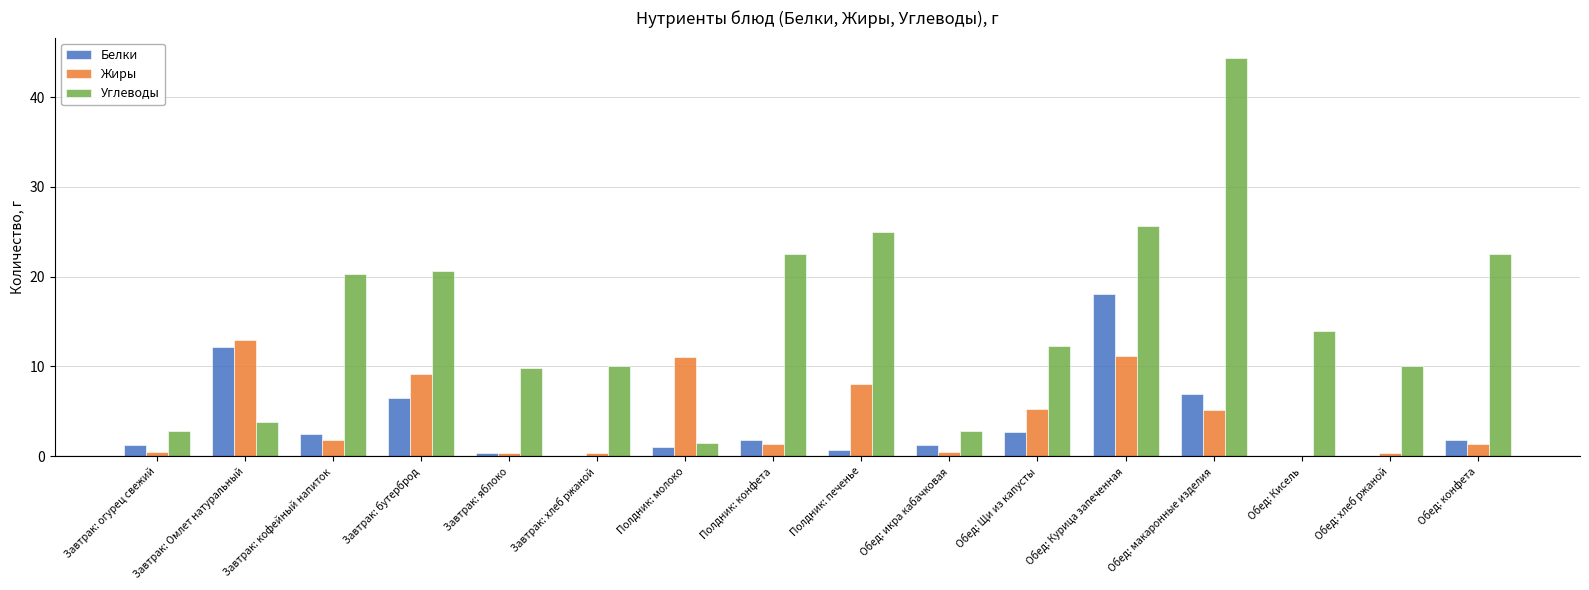

How many data points does each series have?

16